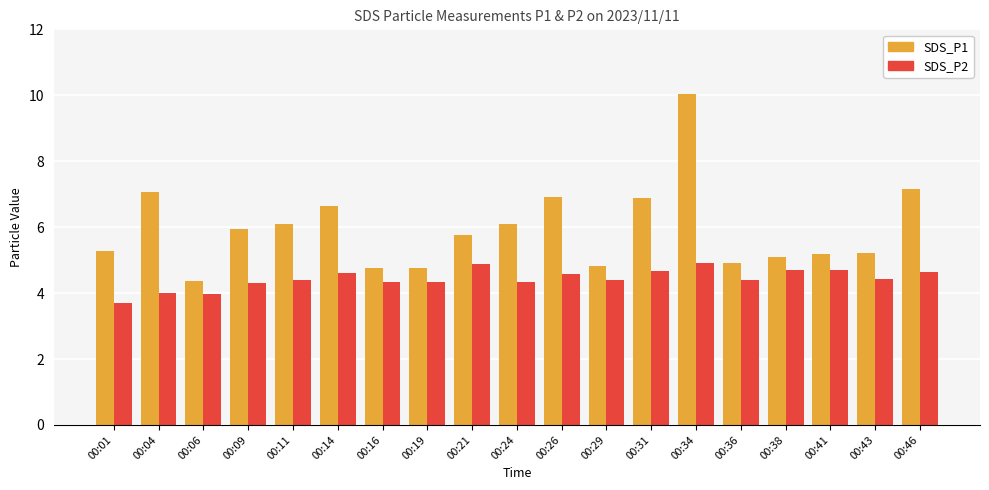

What is the minimum value for SDS_P2?

3.7